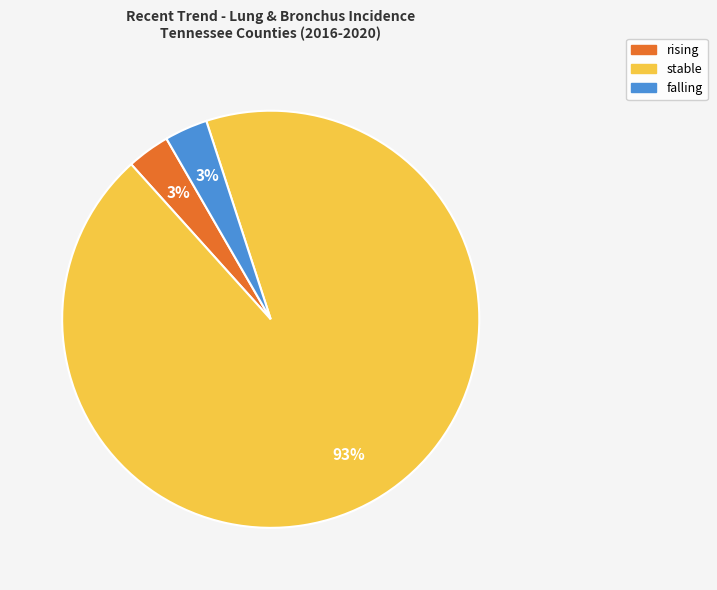

Is there any slice that represents more than half of the pie?

Yes